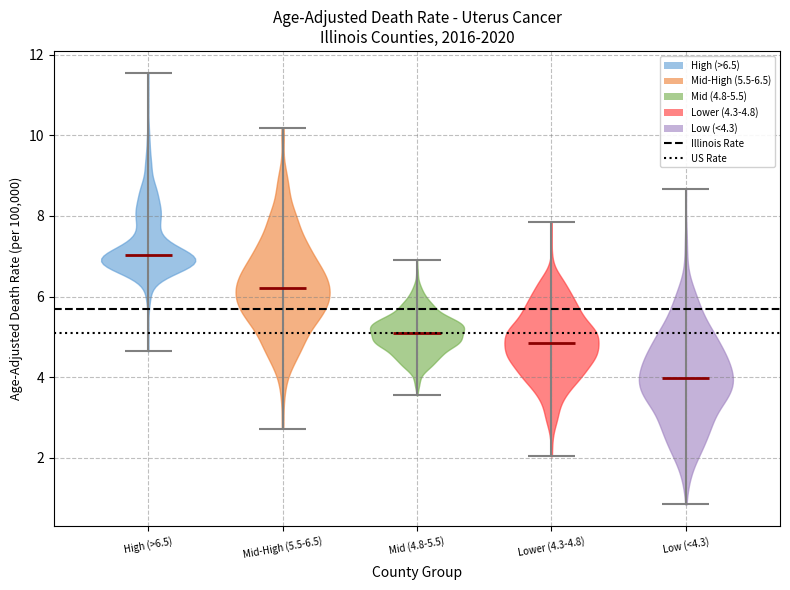

What is the highest point the violin for Mid (4.8-5.5) reaches on the y-axis? The values are not printed on the chart, so give them approximately, as read against the axis.

6.8